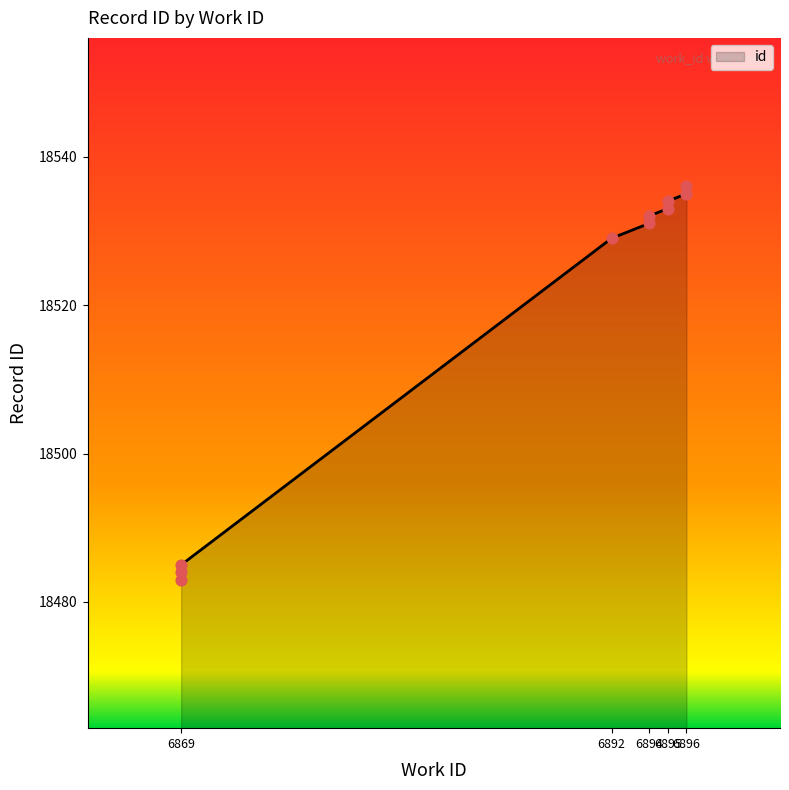

What is the change in value from 6894 to 6896?

+5